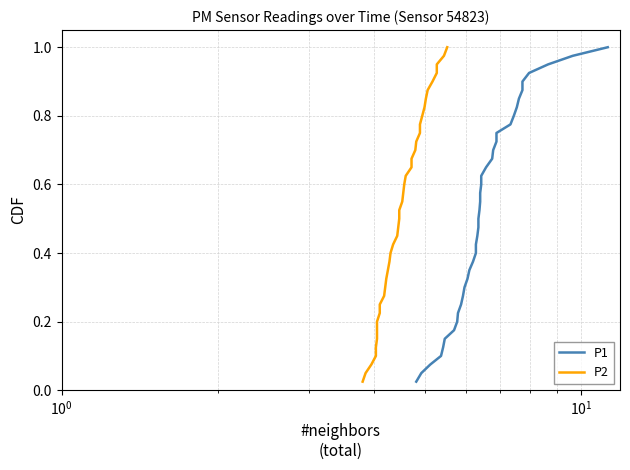

True or false: P2 and P1 intersect in this chart.

False